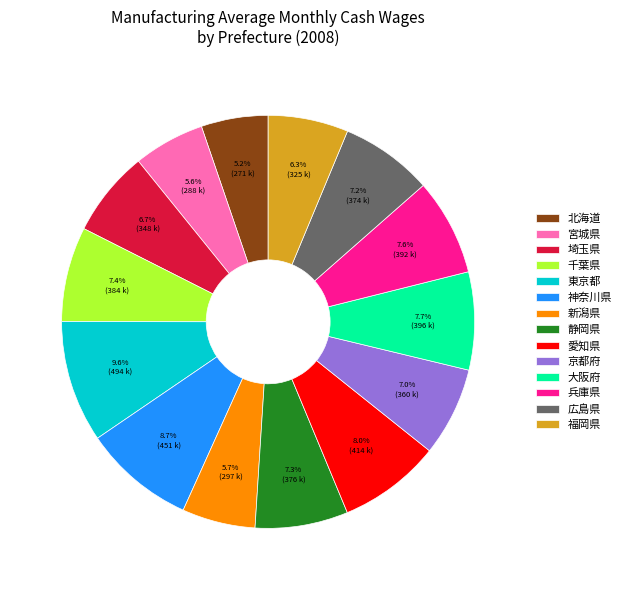

How many slices are in this pie chart?

14